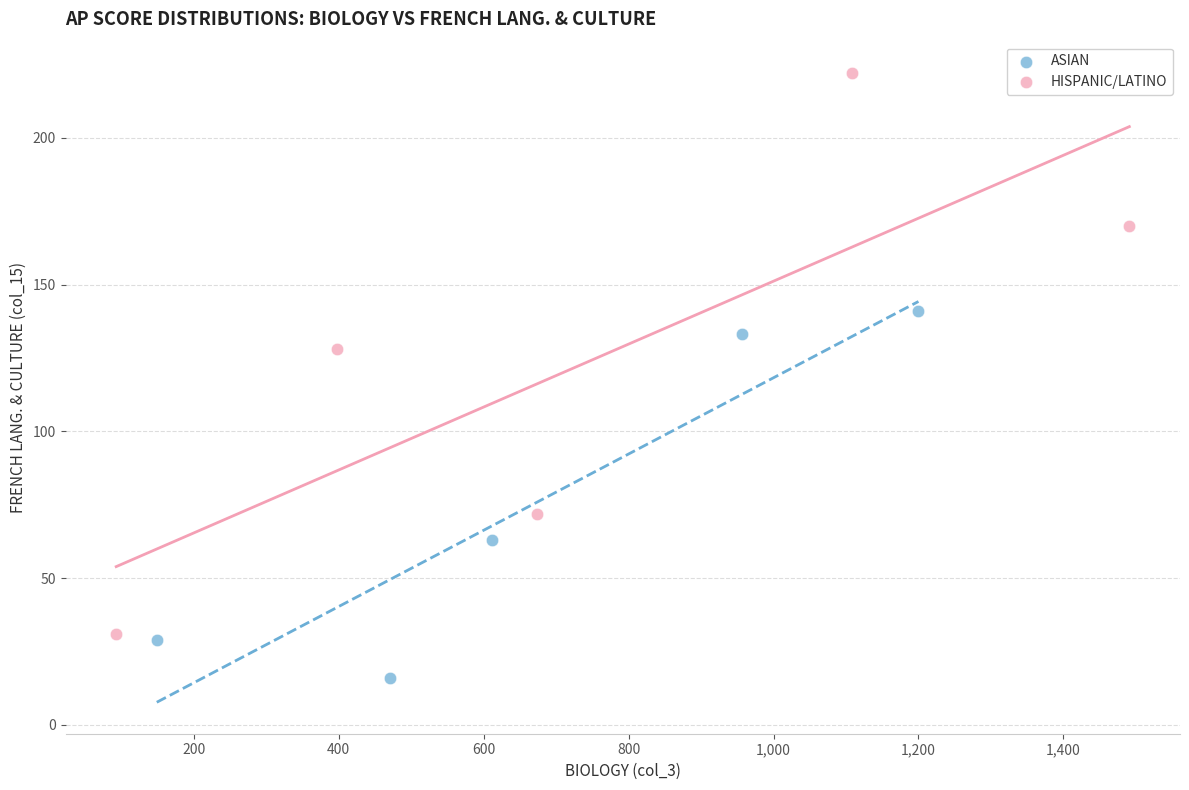

Which series contains the lowest Y value?

ASIAN